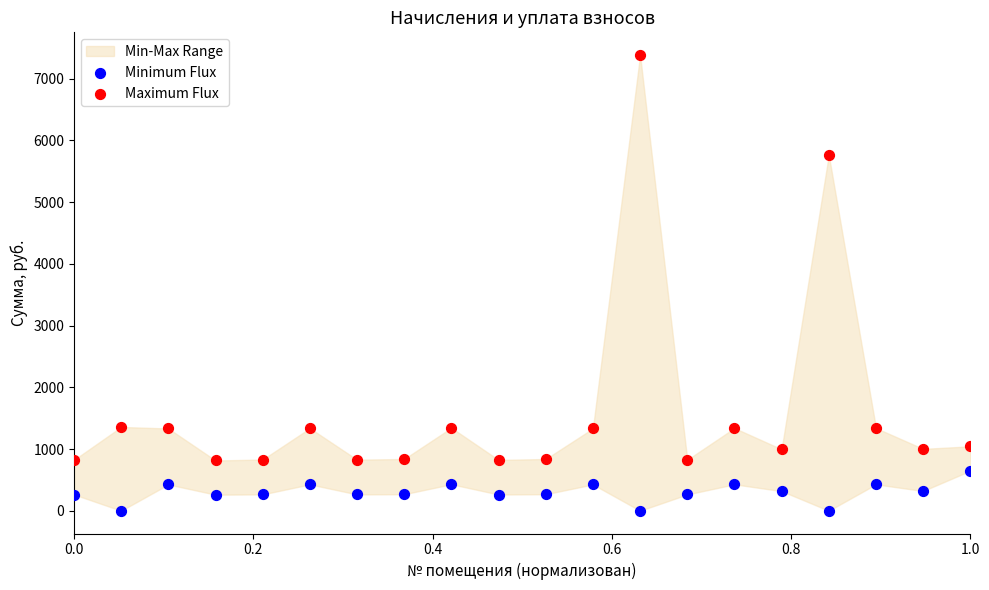

Across all data points, what is the range of X values (max minus min)?

1.0